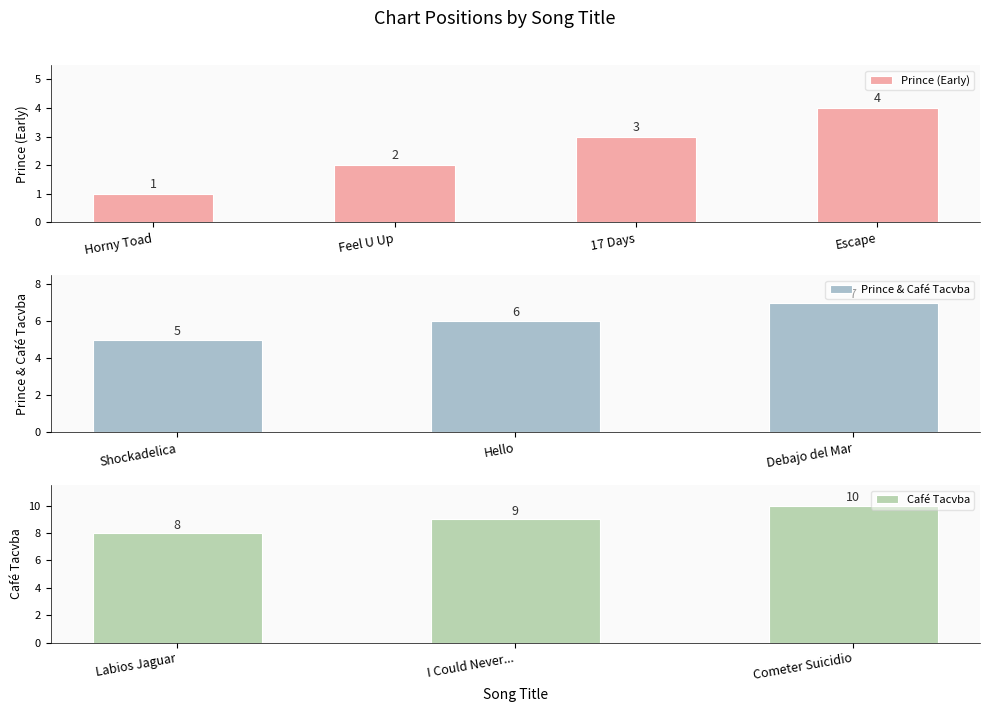

Reading left to right, what are all the values shown in this chart?

1	2	3	4	5	6	7	8	9	10